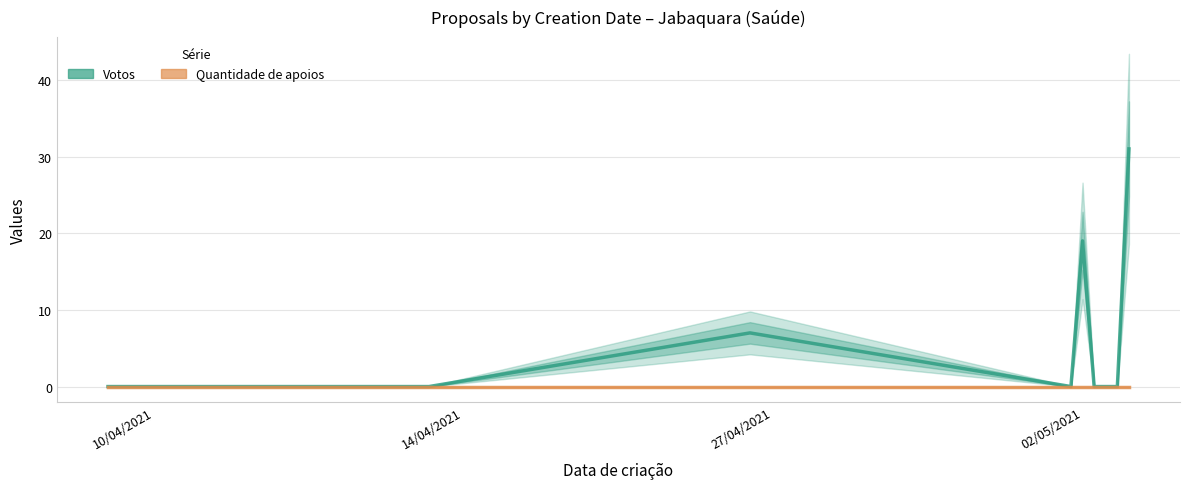

What are all the series names shown in the legend?

Votos, Quantidade de apoios